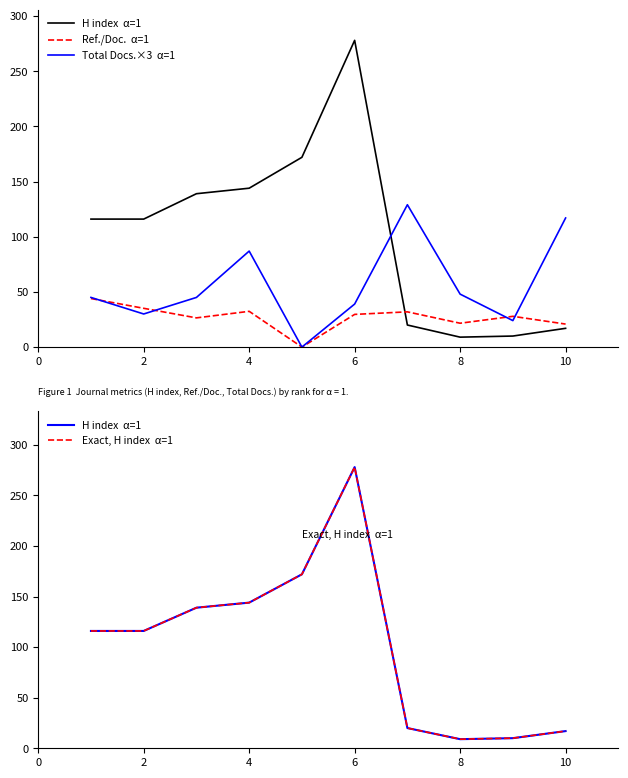

The H index  α=1 series shows 30.5 at 6. True or false?

False